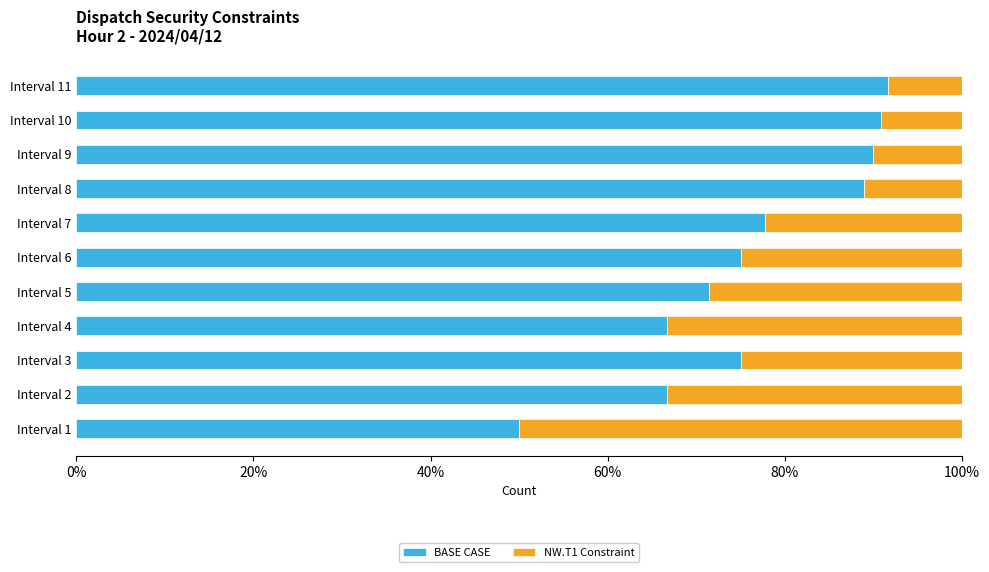

What is the total value across all series at Interval 6?

100.0